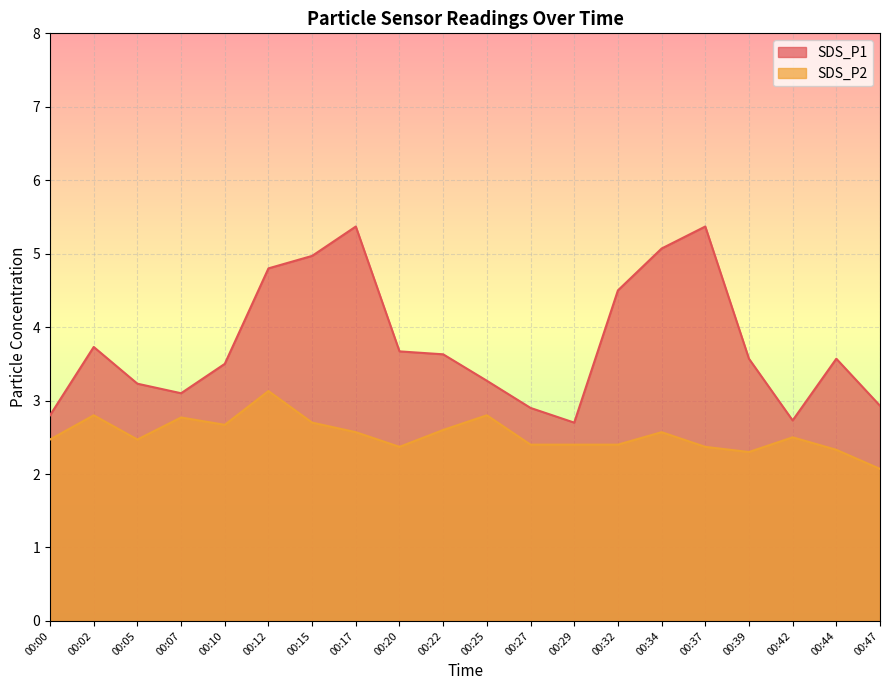

Which series has the largest total across all categories?

SDS_P1